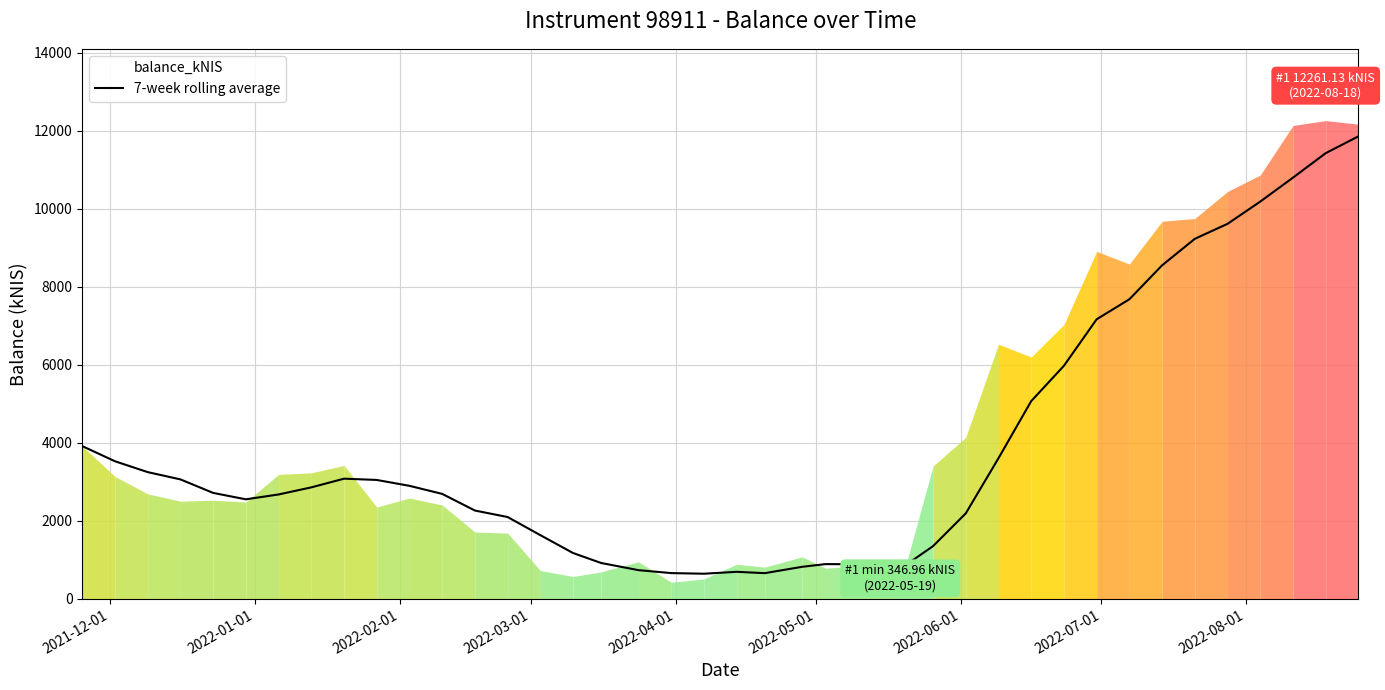

What is the maximum value for 7-week rolling average?

11857.4